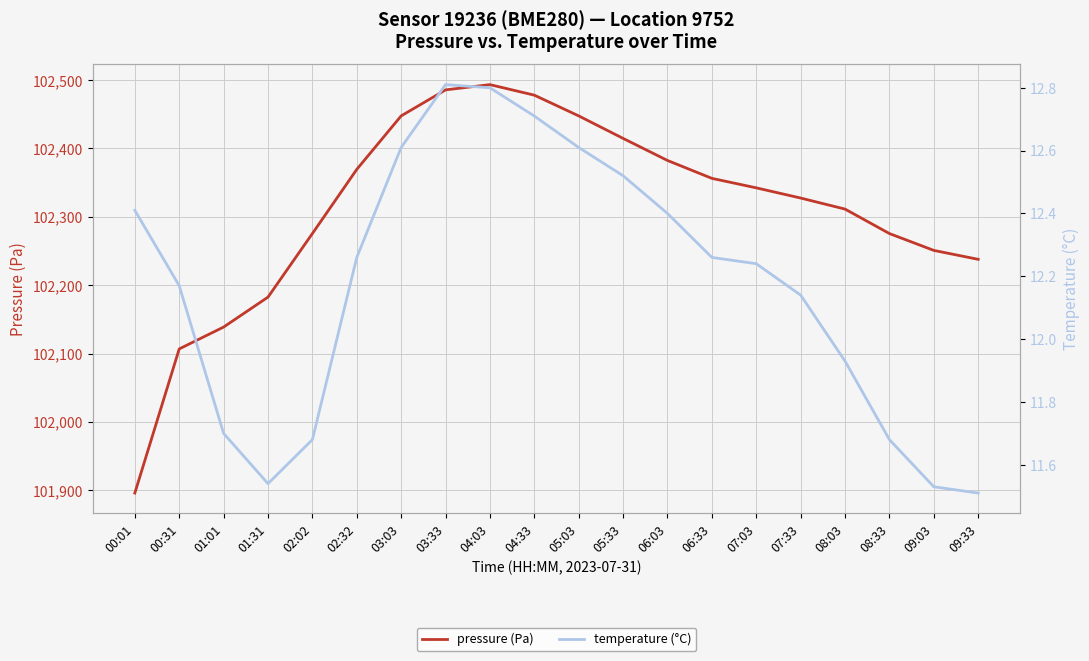

True or false: temperature (°C) has a value of 11.5 at 09:03.

True